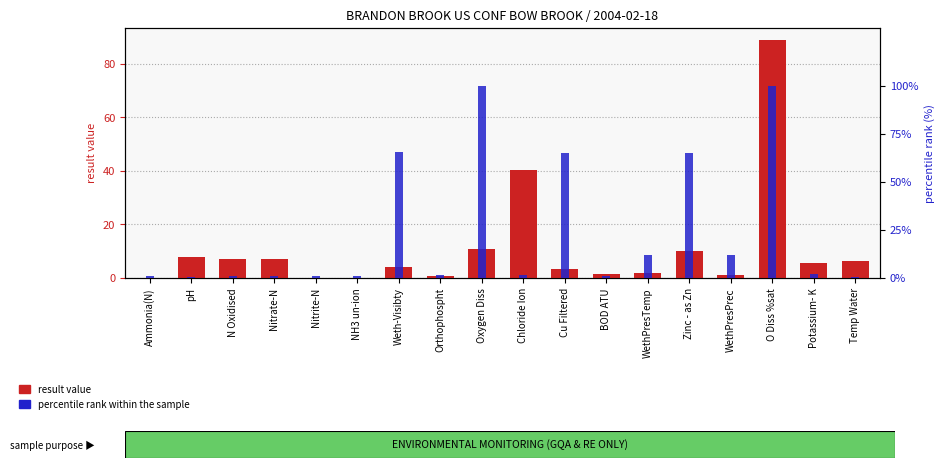

At which category is the sum across all series the highest?

O Diss %sat